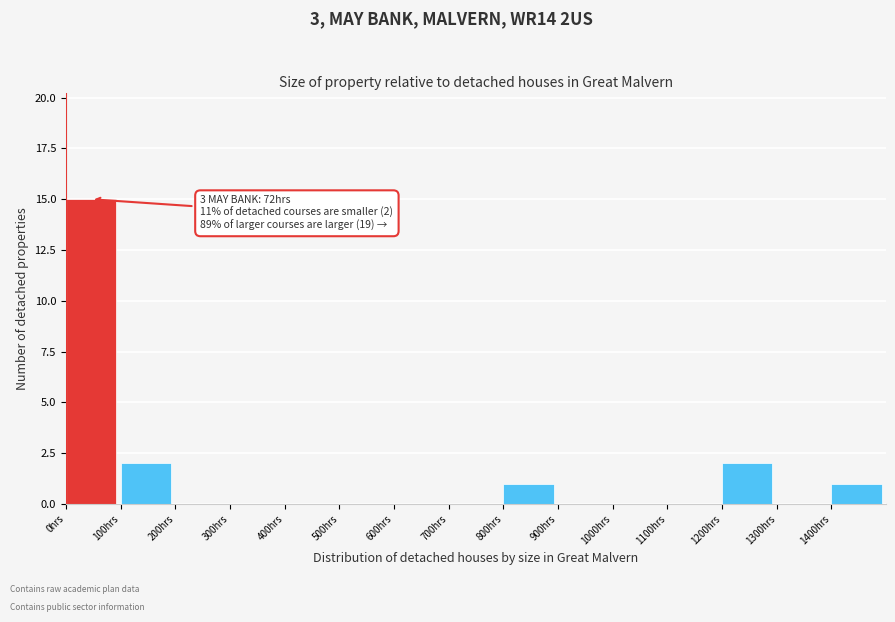

Over which range of the x-axis is the bar tallest?

0 to 100